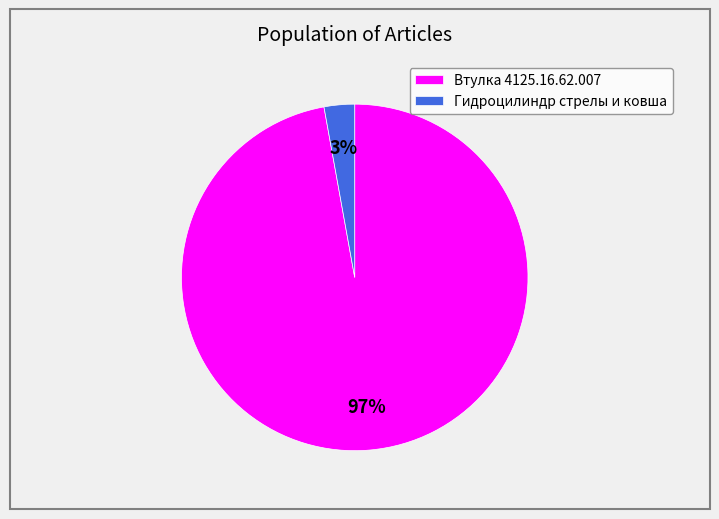

How many segments does this pie chart have?

2